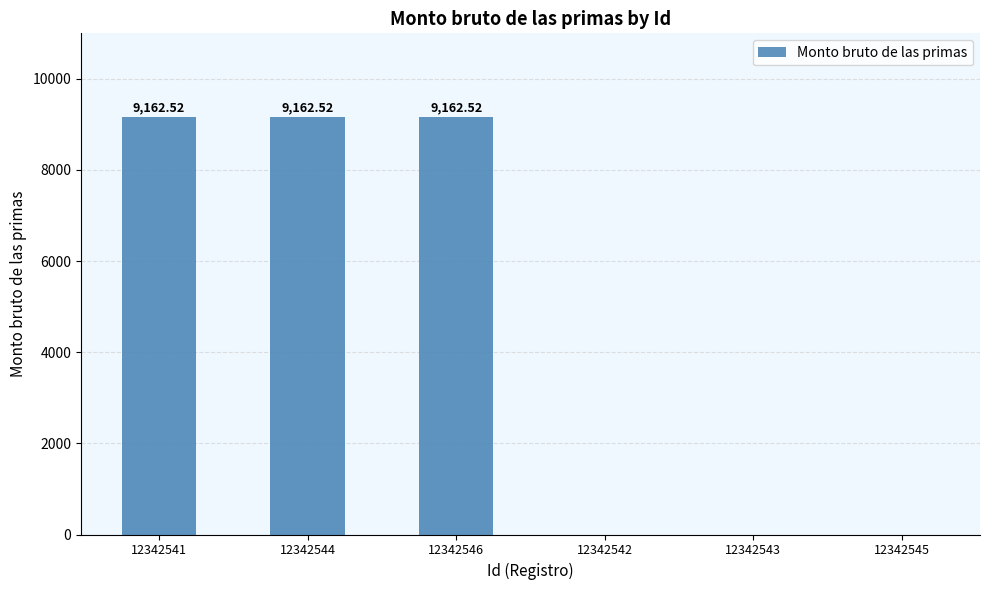

What is the change in value from 12342546 to 12342545?

-9162.5